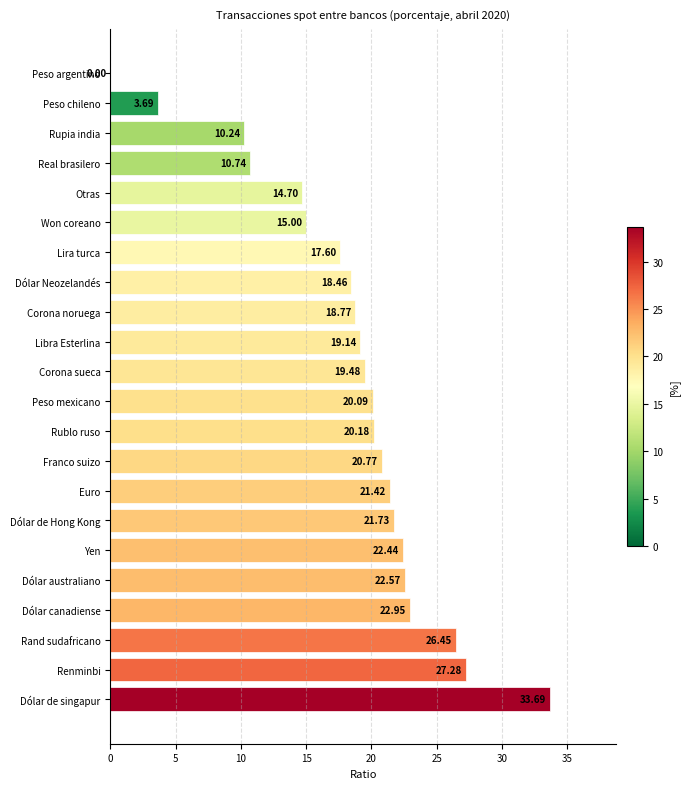

Count the number of categories in the chart.

22